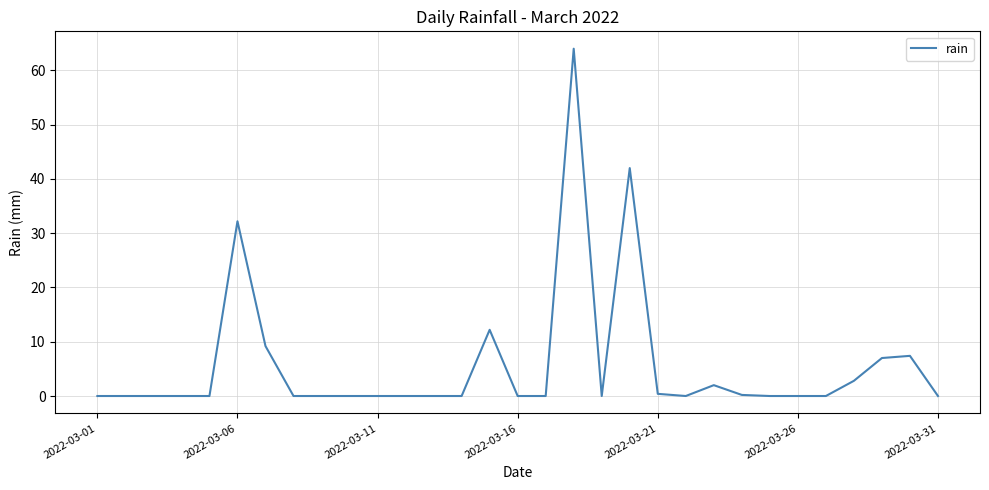

What is the greatest value displayed?

64.0